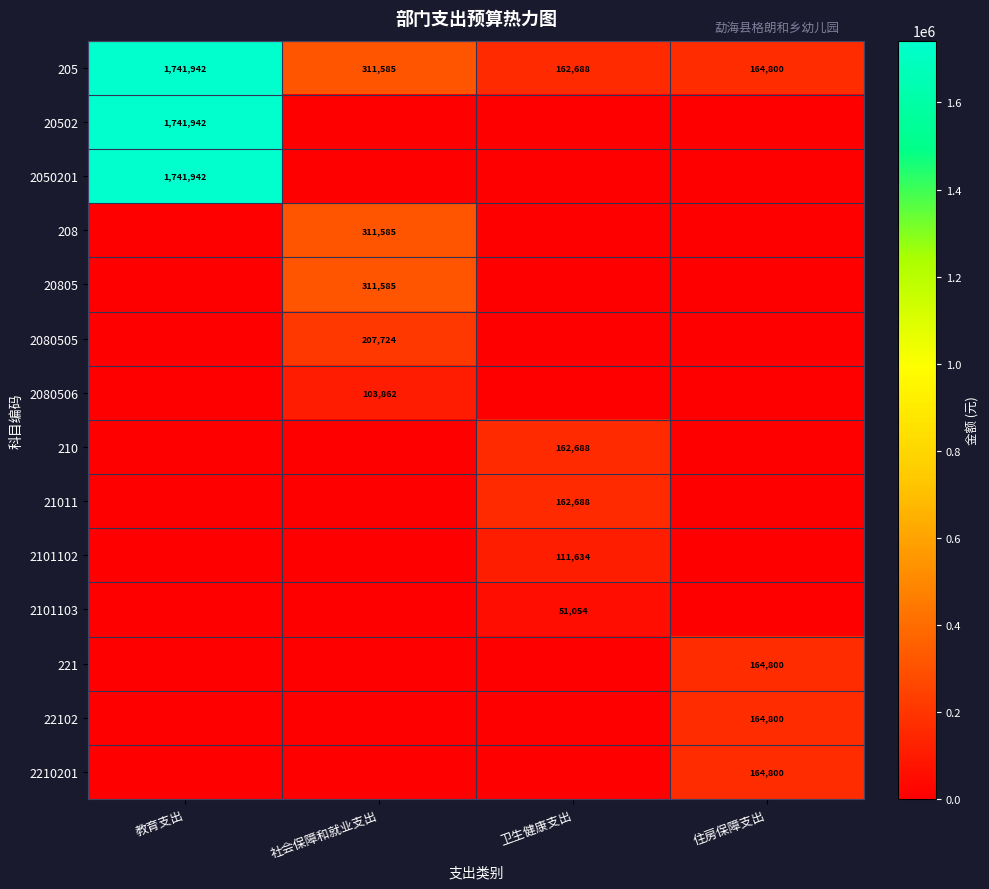

What is the total value across all series at 社会保障和就业支出?

1246341.3